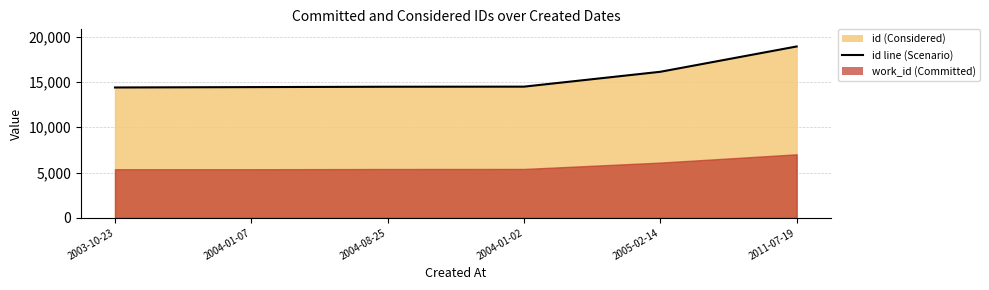

Rank the categories by value from highest to lowest.

2011-07-19, 2005-02-14, 2004-01-02, 2004-08-25, 2004-01-07, 2003-10-23